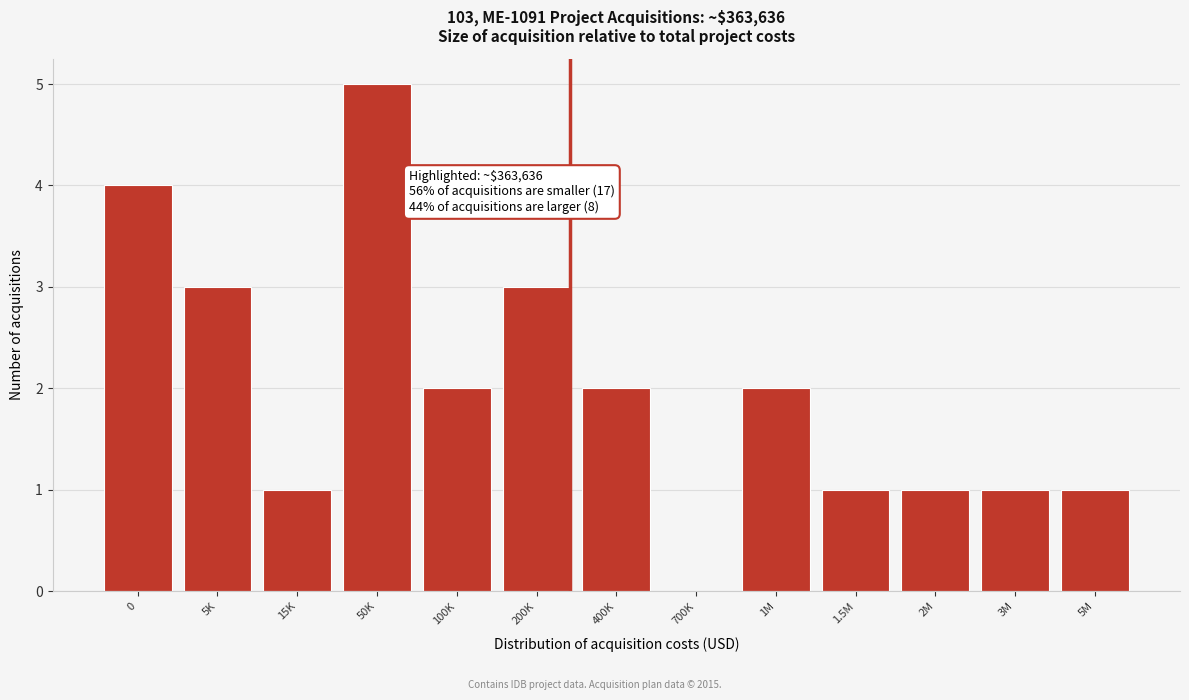

Reading right to left, list all the values displayed in this chart.

5M=1	3M=1	2M=1	1.5M=1	1M=2	700K=0	400K=2	200K=3	100K=2	50K=5	15K=1	5K=3	0=4